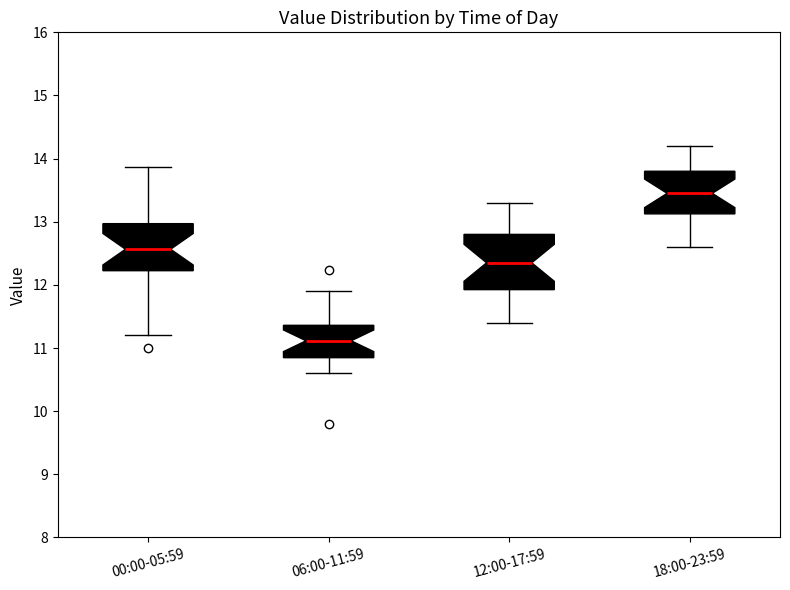

Reading left to right, transcribe this box plot: for each box, give where its median line is, the range the box spans, and where its two whiskers end, as read against the y-axis. The values are not printed on the chart, so give them approximately, as read against the axis.

00:00-05:59: median 12.6, box 12.2 to 13.0, whiskers 11.2 to 13.9
06:00-11:59: median 11.1, box 10.8 to 11.4, whiskers 10.6 to 11.9
12:00-17:59: median 12.4, box 11.9 to 12.8, whiskers 11.4 to 13.3
18:00-23:59: median 13.5, box 13.1 to 13.8, whiskers 12.6 to 14.2